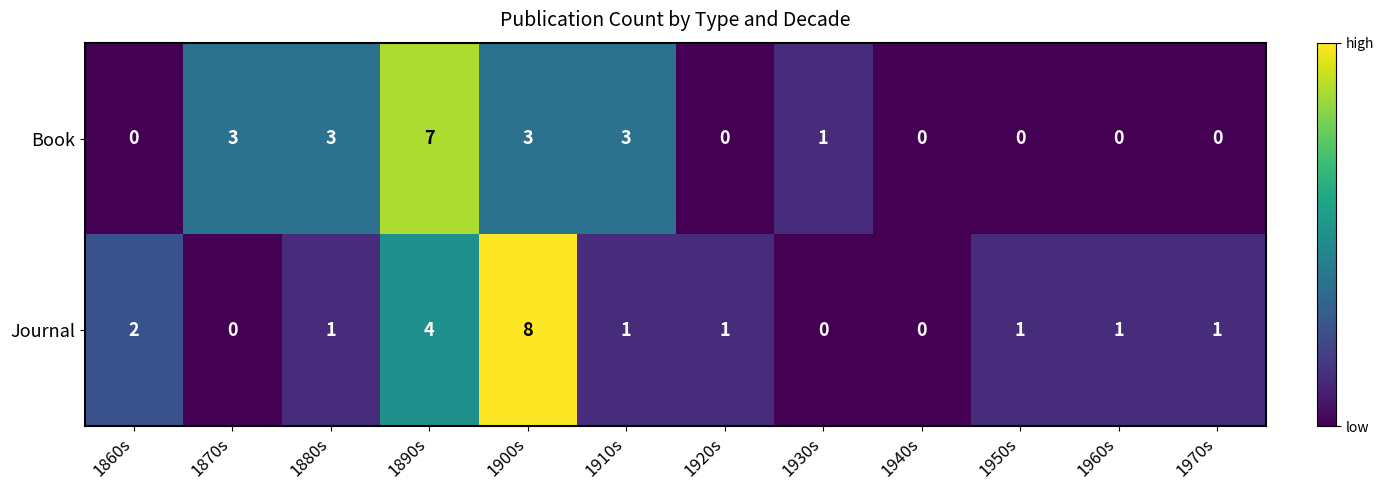

Count the number of data series in this chart.

2